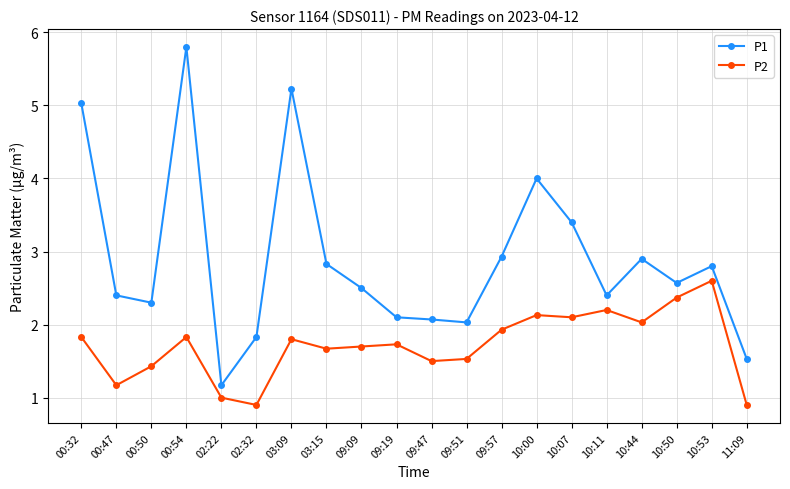

Rank the series by their maximum value, from lowest to highest.

P2, P1